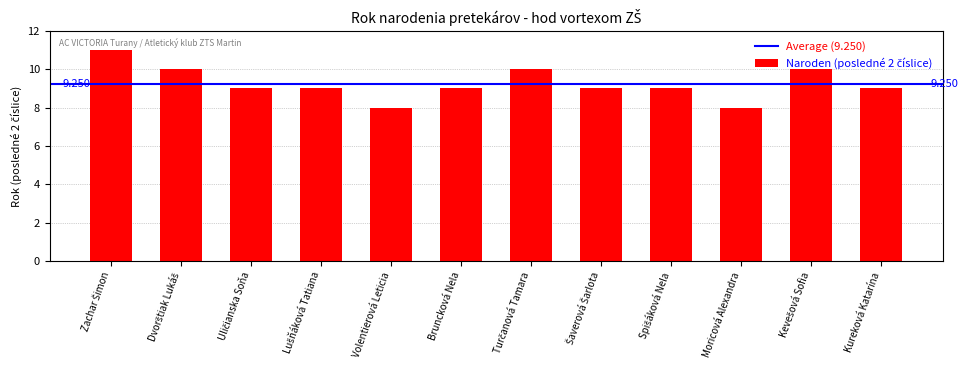

What is the label of the 7th bar from the right?

Bruncková Nela